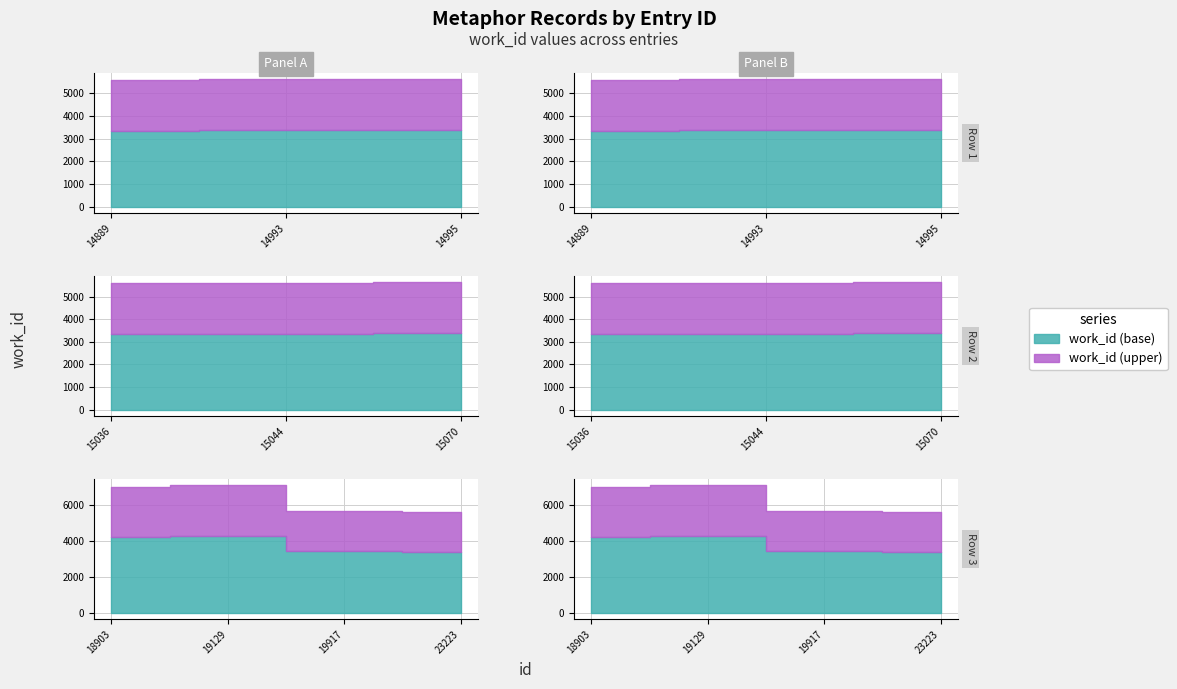

What is the change in value from 14889 to 15036?

+45